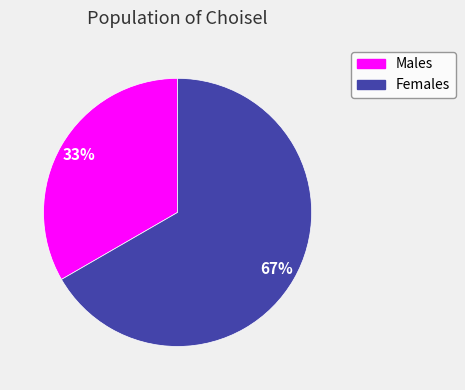

To the nearest percent, what is the average slice percentage?

50%